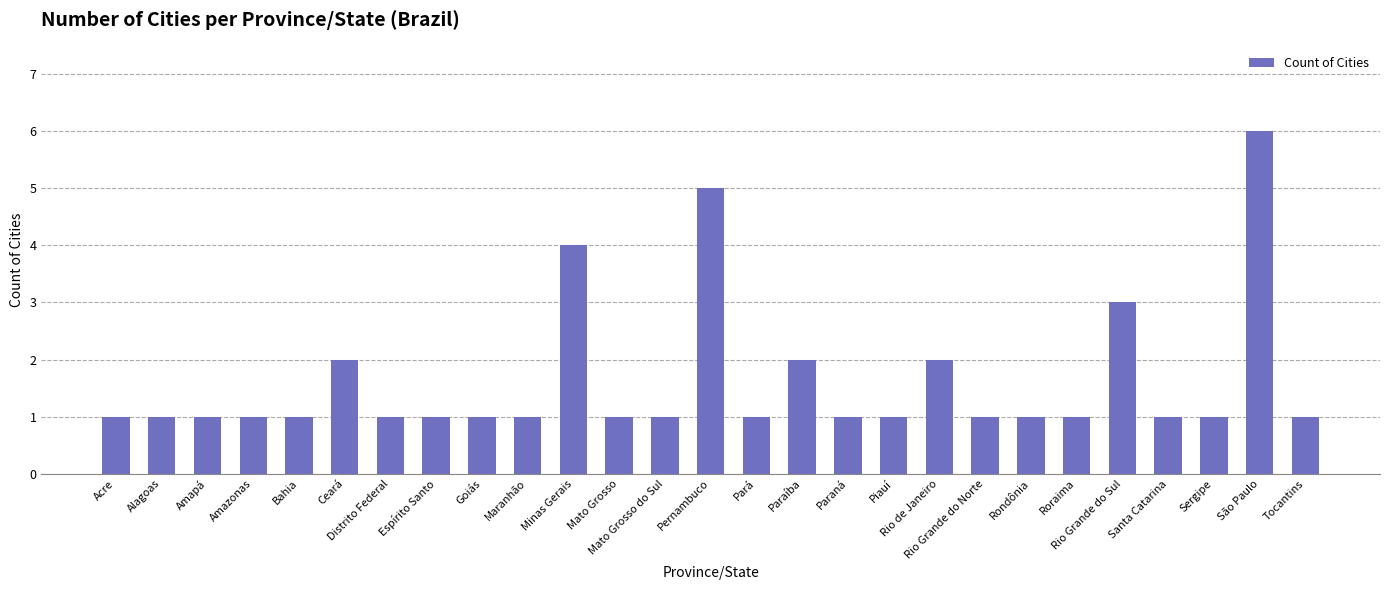

True or false: the data shows 1 at Amapá.

True